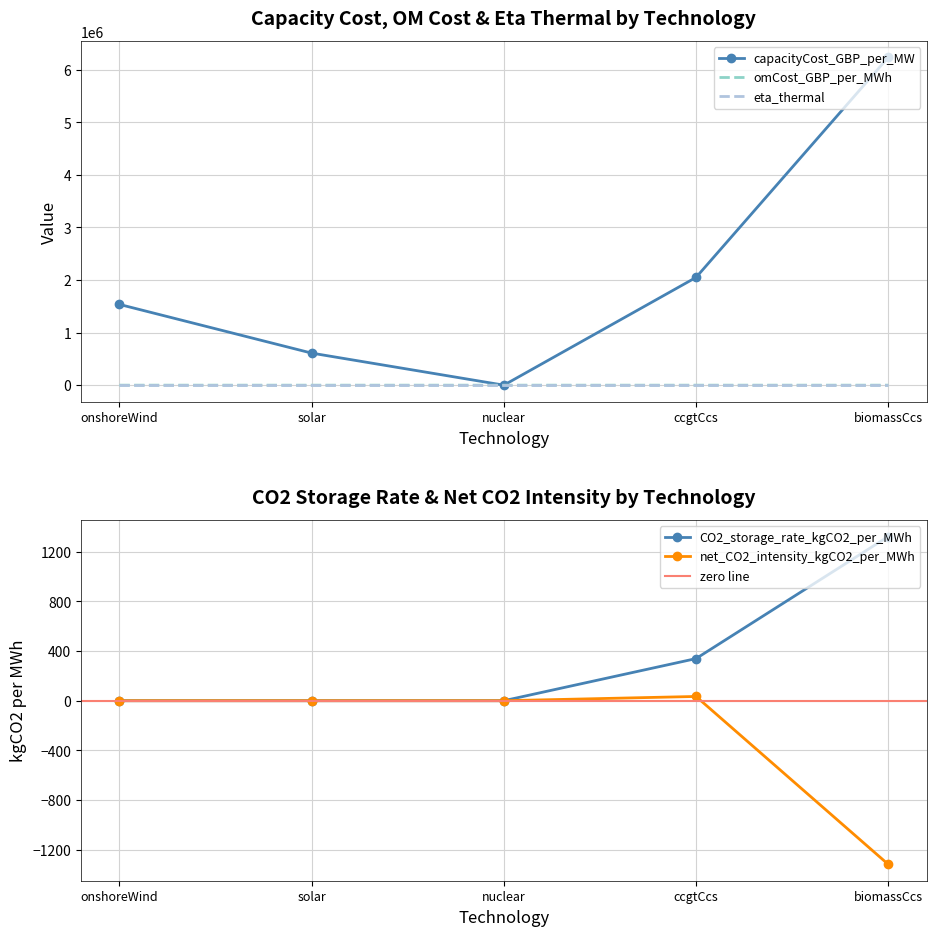

What is the maximum value for CO2_storage_rate_kgCO2_per_MWh?

1322.8